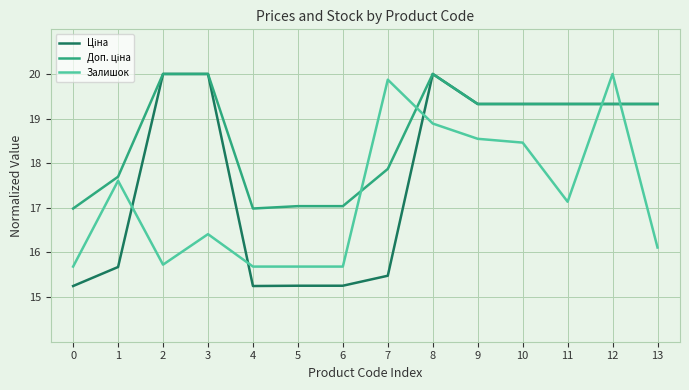

What is the minimum value for Залишок?

15.7